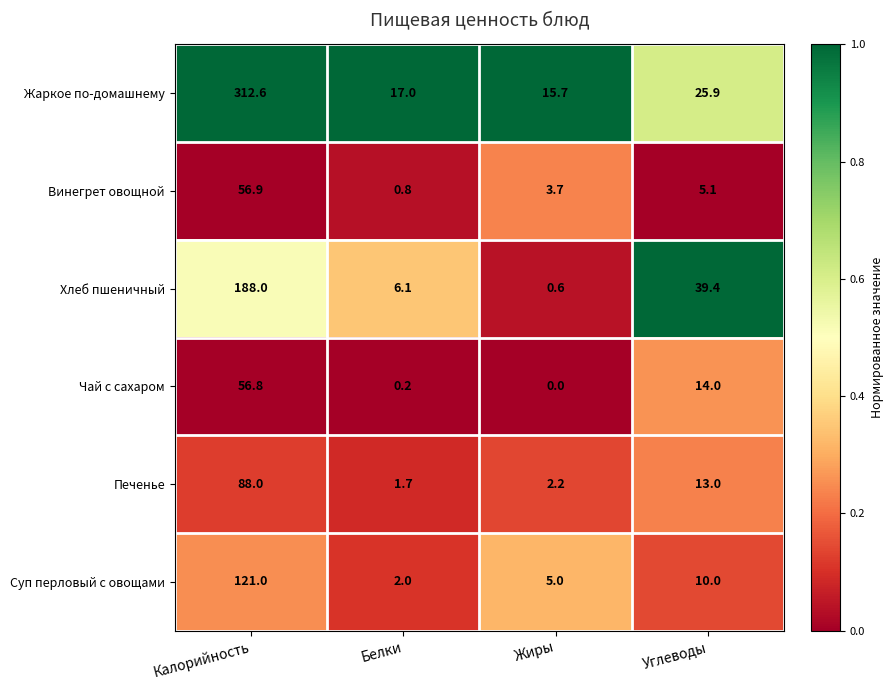

Which series has the largest total across all categories?

Жаркое по-домашнему